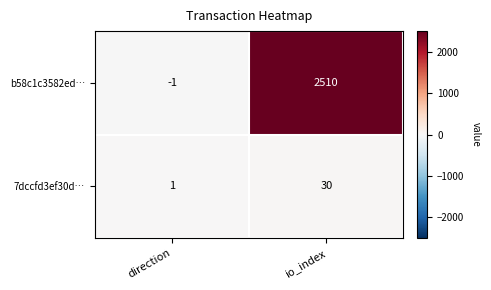

What is the maximum value for b58c1c3582ed…?

2510